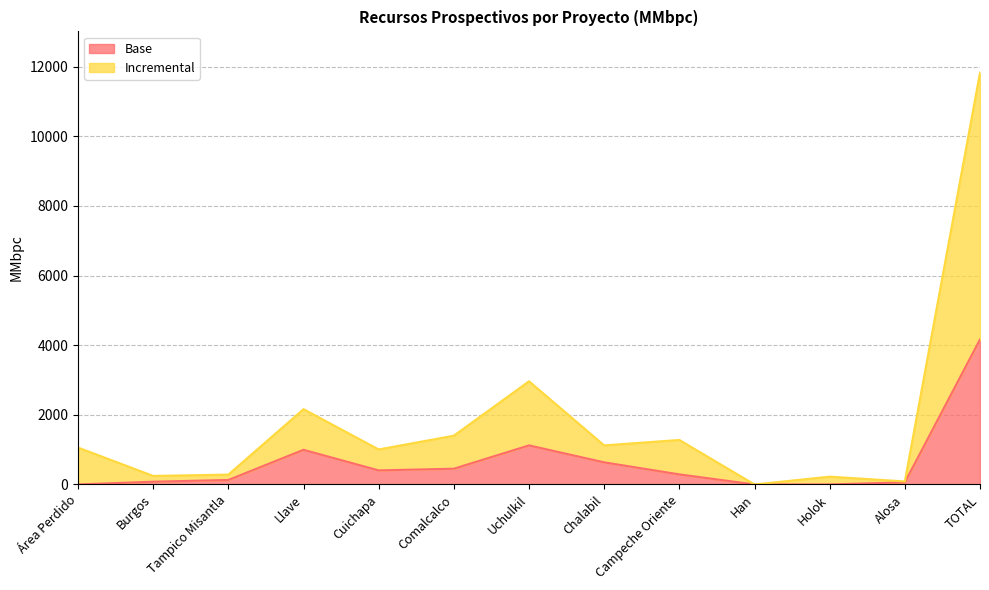

Which series has the widest spread of values?

Incremental